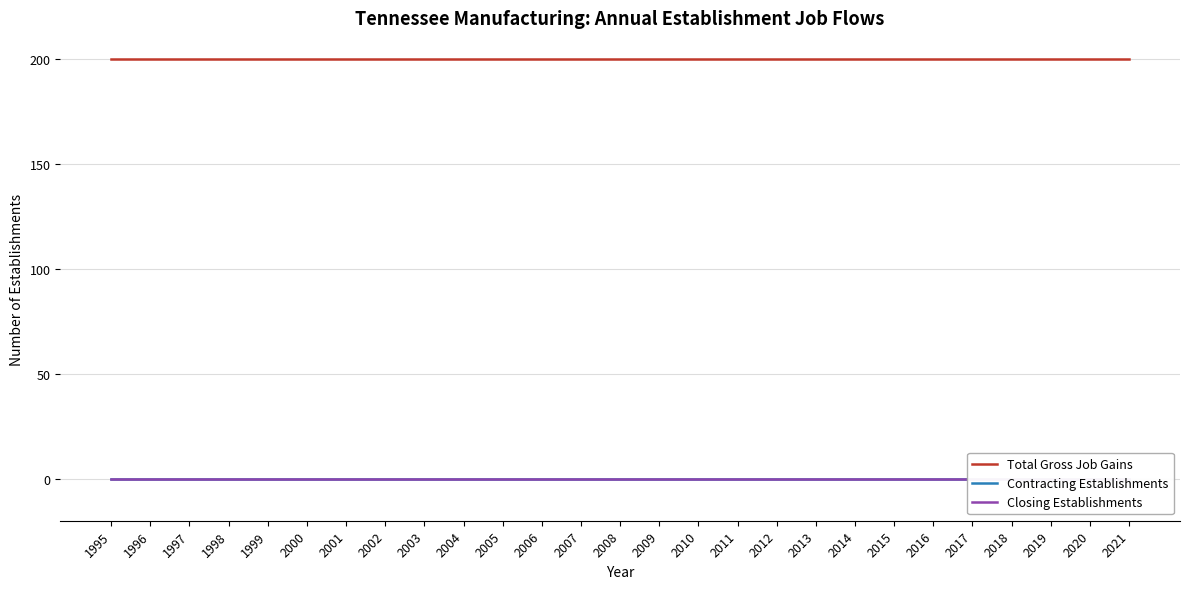

Which series has the largest total across all categories?

Total Gross Job Gains